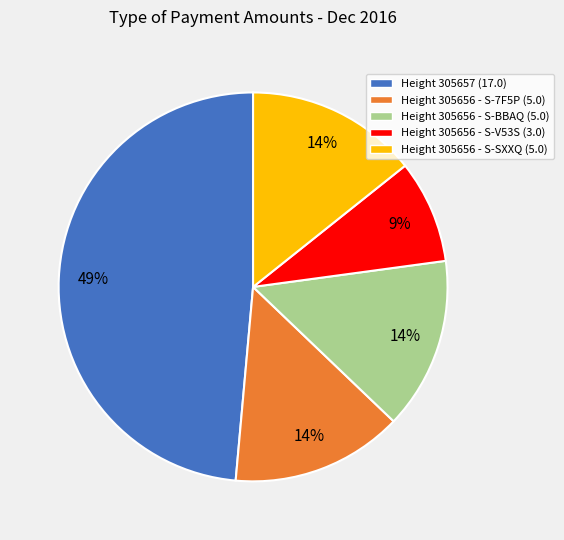

Does any single category account for the majority?

No